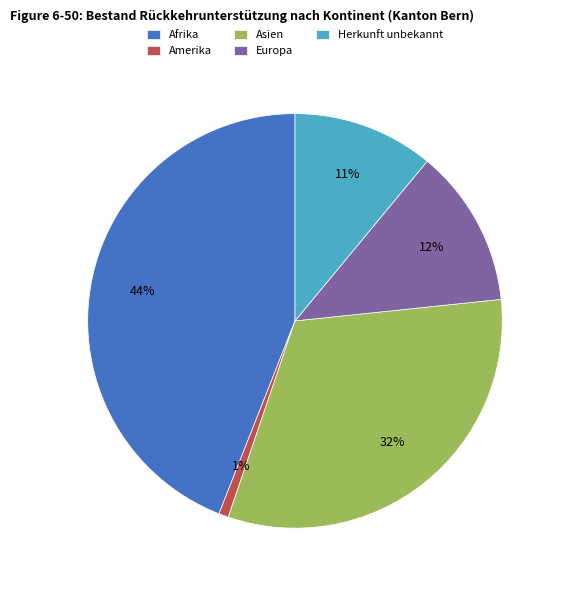

Do Afrika and Herkunft unbekannt together represent more than half of the pie?

Yes